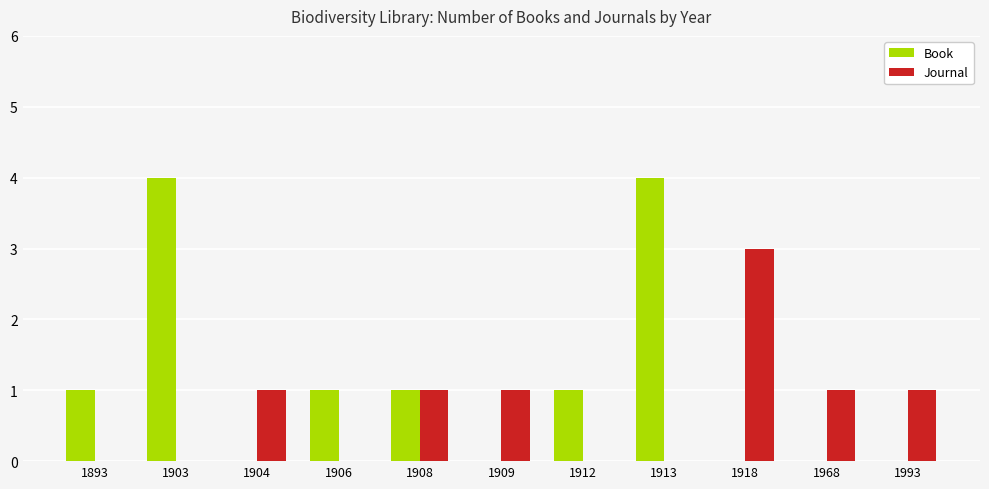

How many data points does each series have?

11